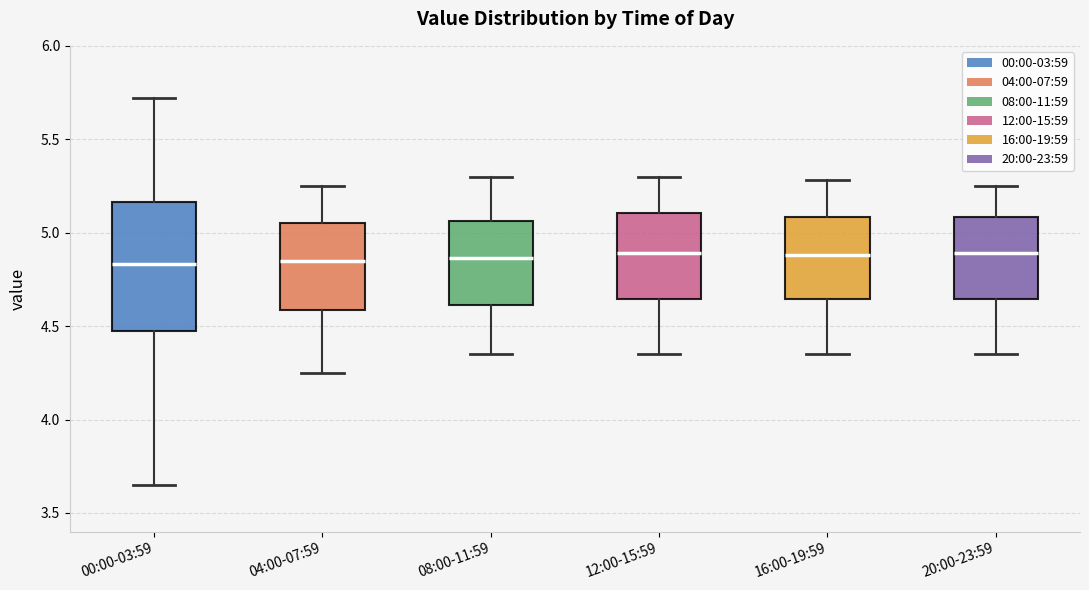

Where is the upper edge of the box for 20:00-23:59 on the y-axis? The values are not printed on the chart, so give them approximately, as read against the axis.

5.10